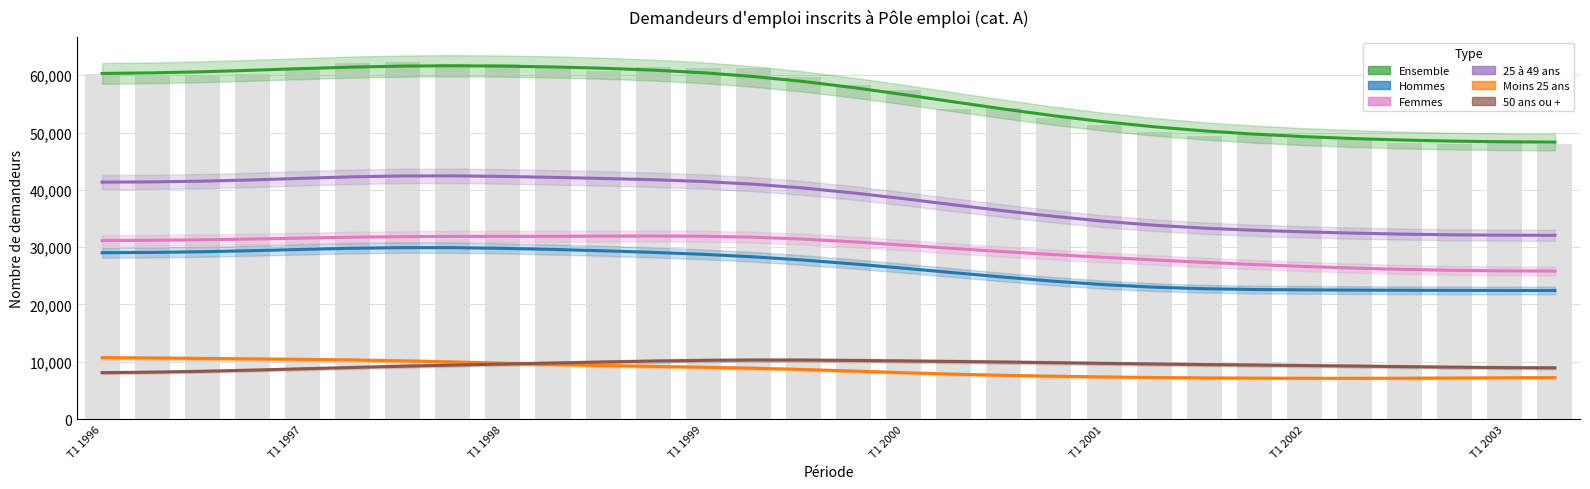

What is the total value across all series at T1 1997?

183772.7